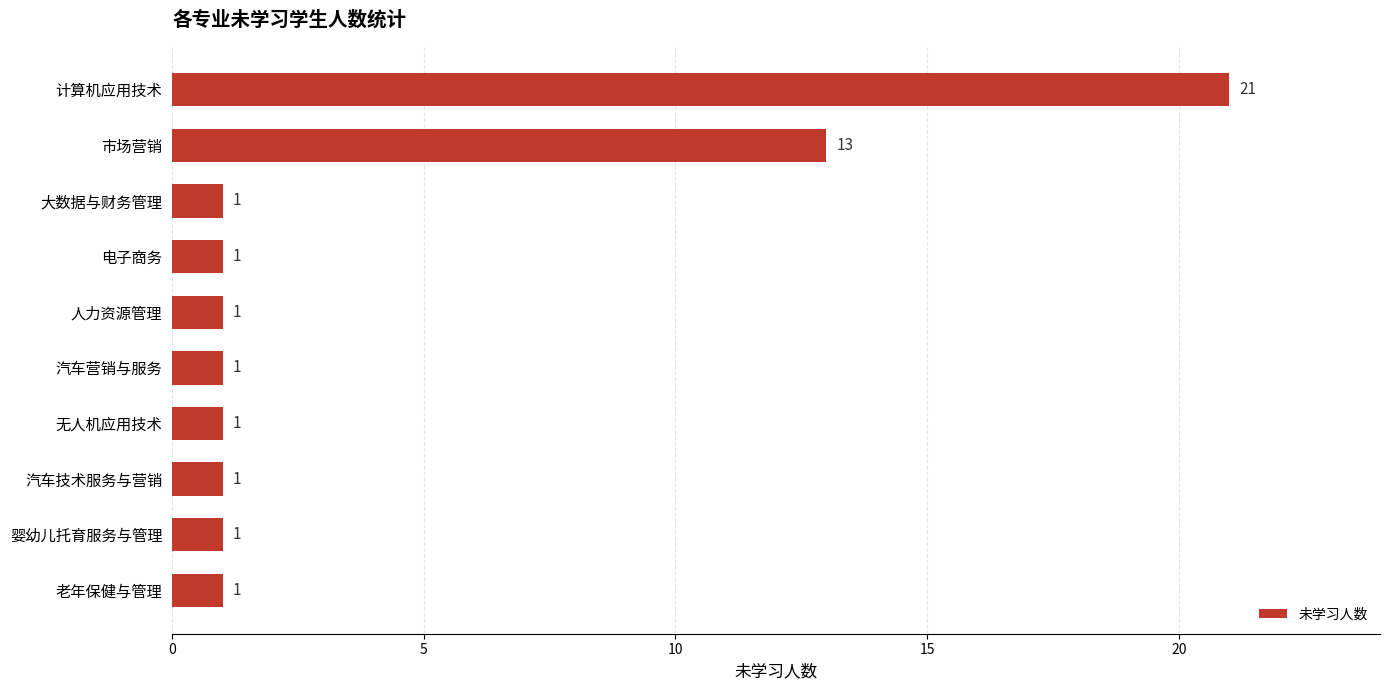

True or false: the data shows 1 at 汽车营销与服务.

True